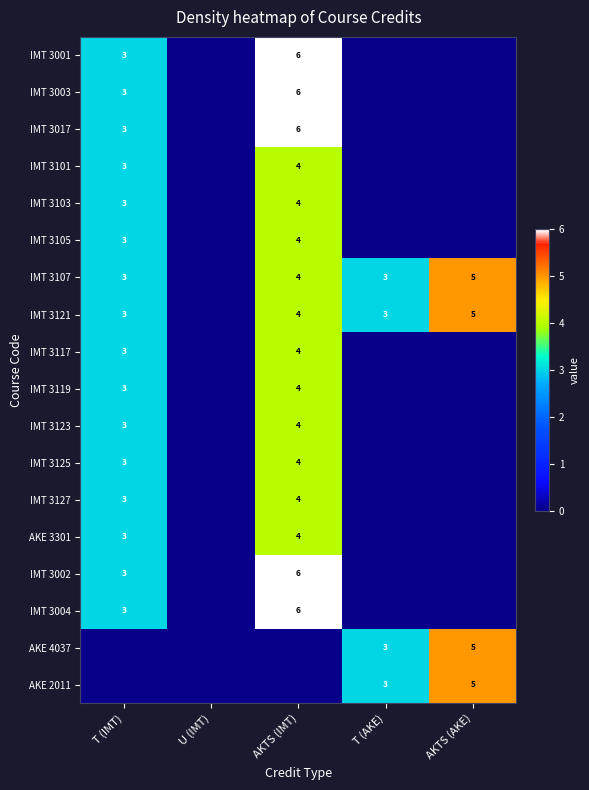

What is the sum of the IMT 3123 values at T (IMT) and AKTS (IMT)?

7